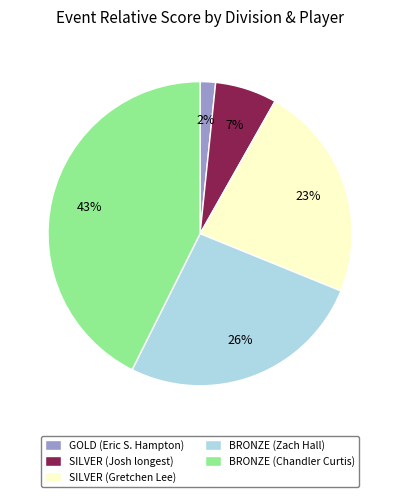

Between BRONZE (Zach Hall) and GOLD (Eric S. Hampton), which is larger?

BRONZE (Zach Hall)